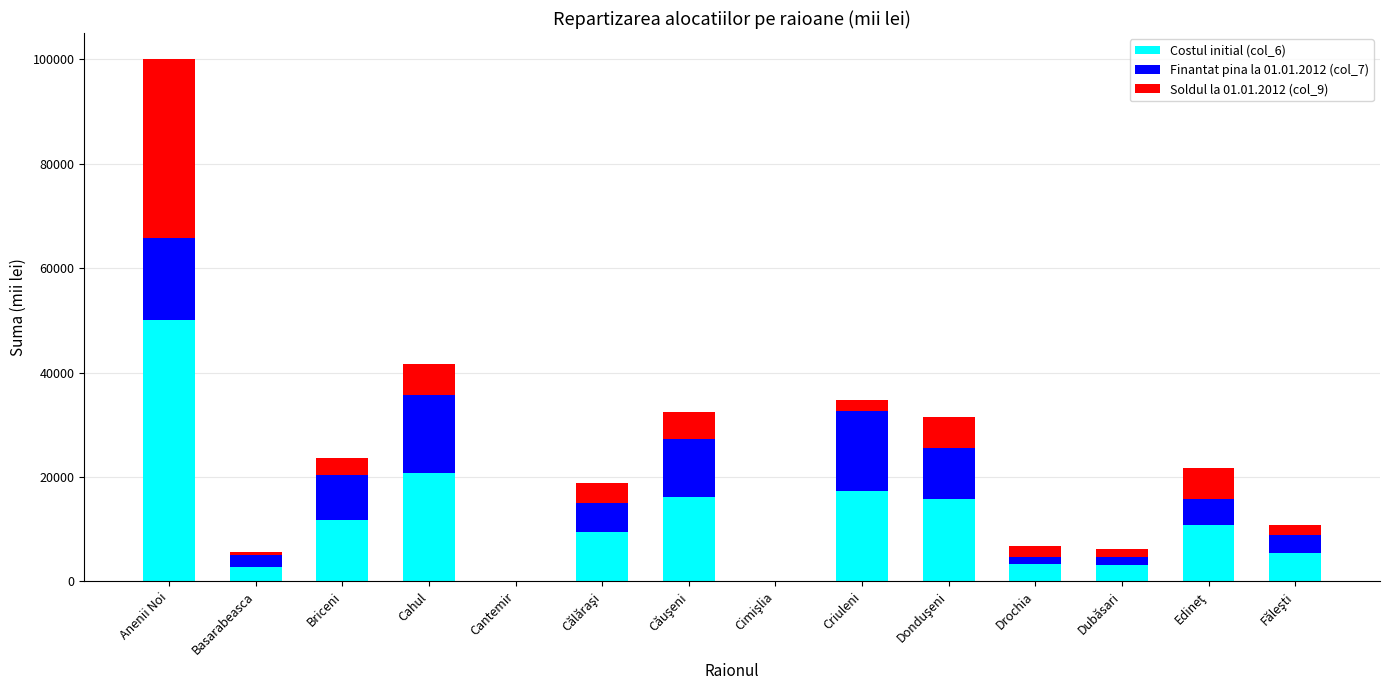

The value of Costul initial (col_6) at Criuleni is 5198.5. True or false?

False